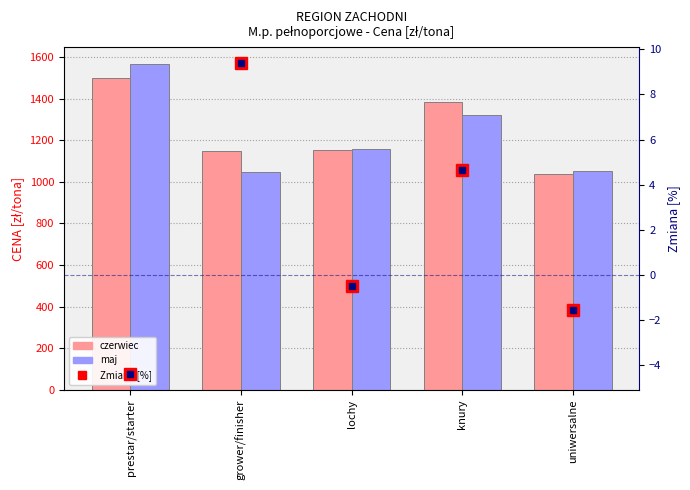

How many data points in maj are less than 1157?

2